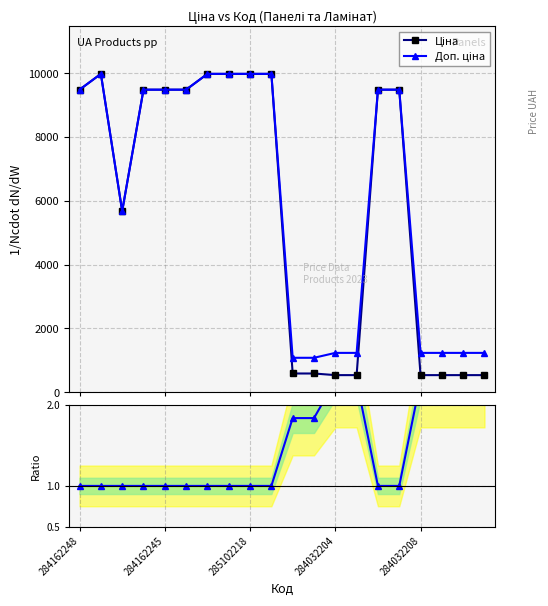

How many values in the Доп./Ціна series exceed 1?

8